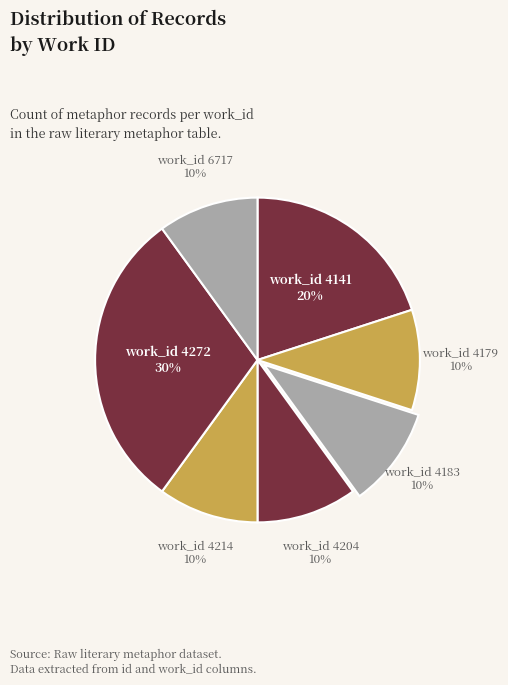

How many segments does this pie chart have?

7